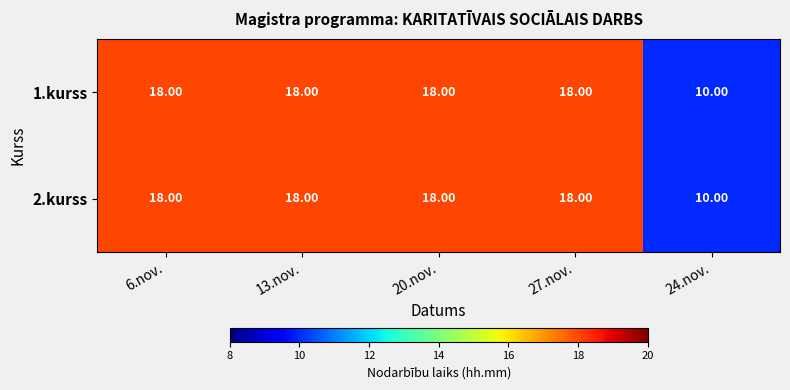

What is the sum of all 1.kurss values?

82